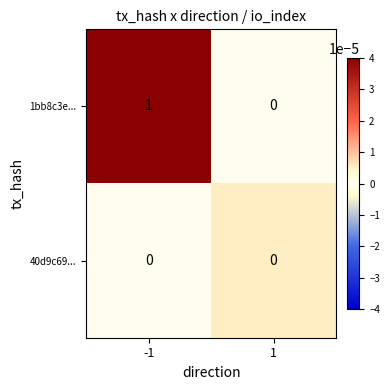

Rank the series at -1 from highest to lowest value.

1bb8c3e..., 40d9c69...